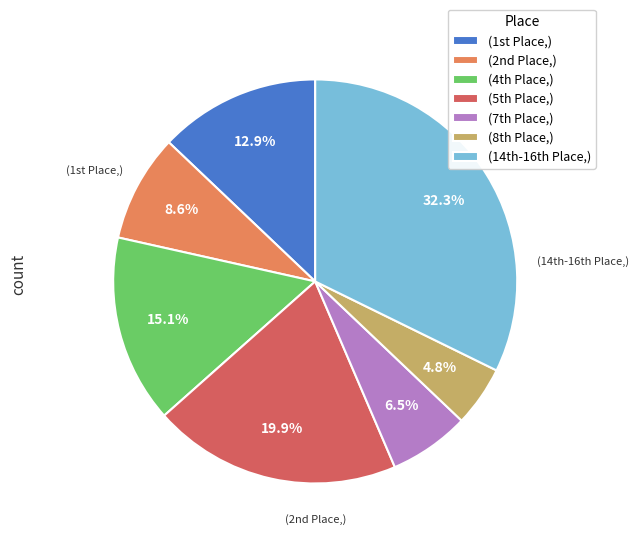

How many segments does this pie chart have?

7